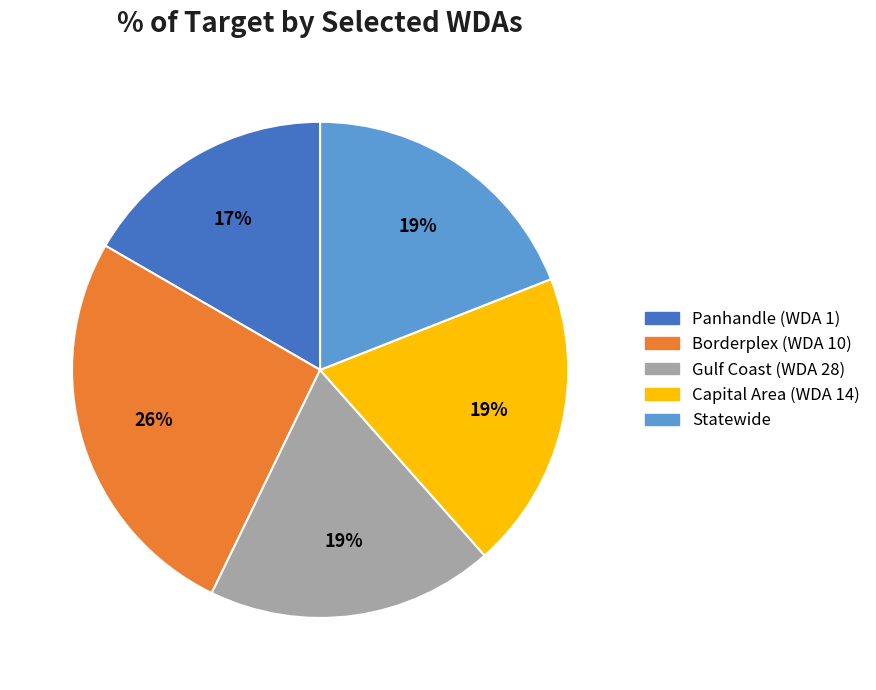

To the nearest percent, what is the difference between the largest and smallest slice percentages?

9%